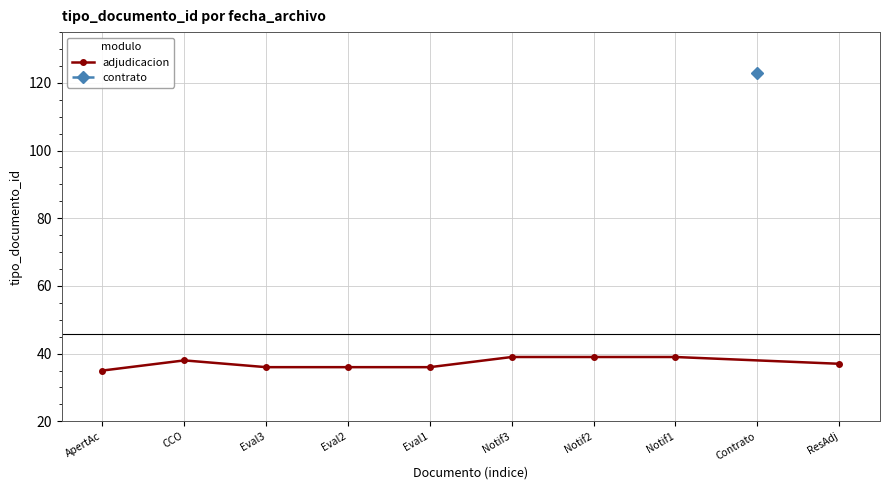

Count the values in the range 36 to 39.

8